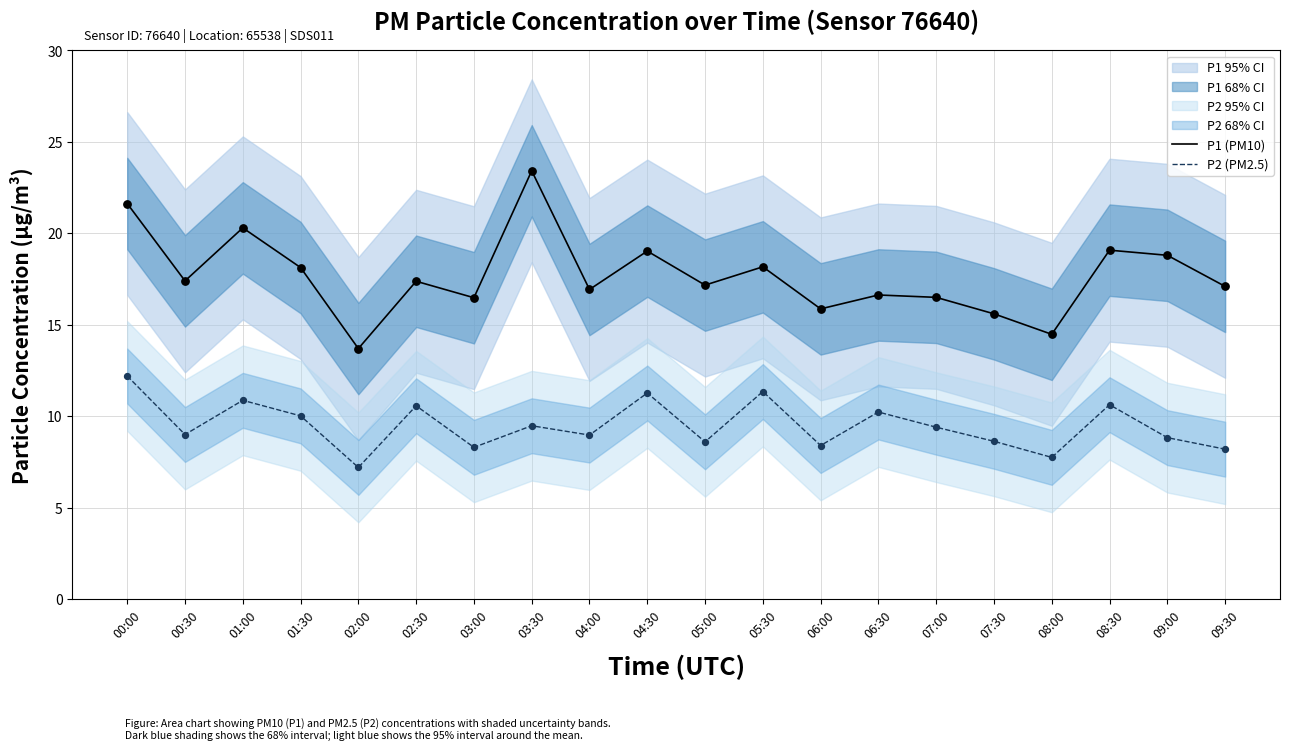

At which category is the sum across all series the highest?

00:00